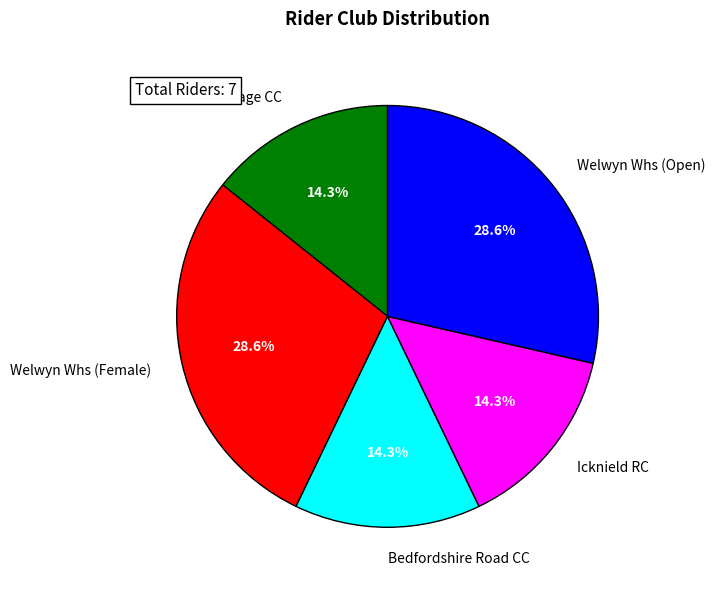

Does Bedfordshire Road CC account for over 50% of the chart?

No